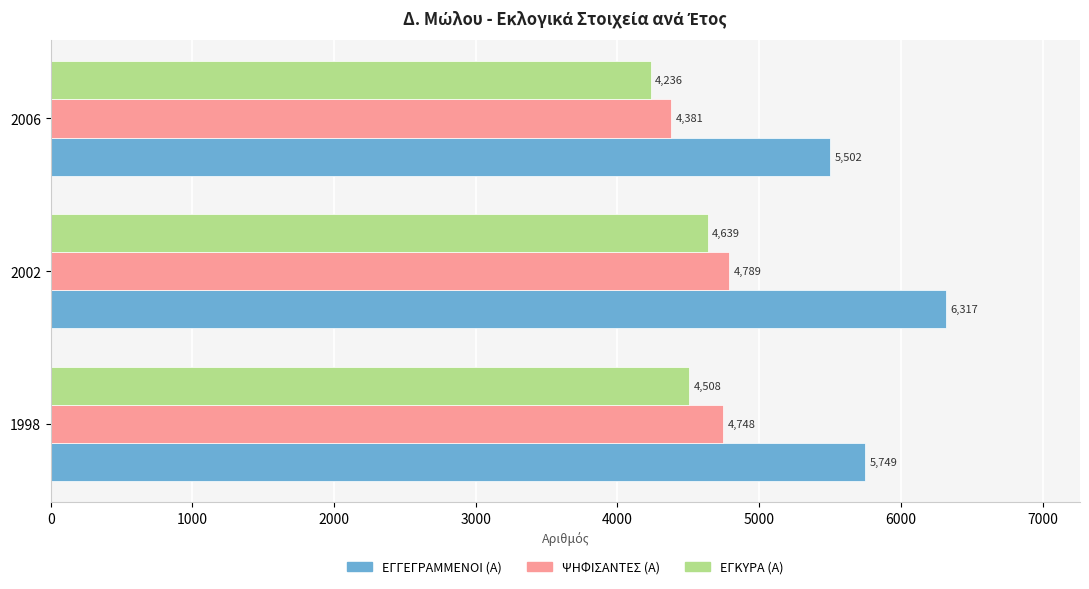

What is the difference between the maximum and minimum values in the ΕΓΚΥΡΑ (Α) series?

403